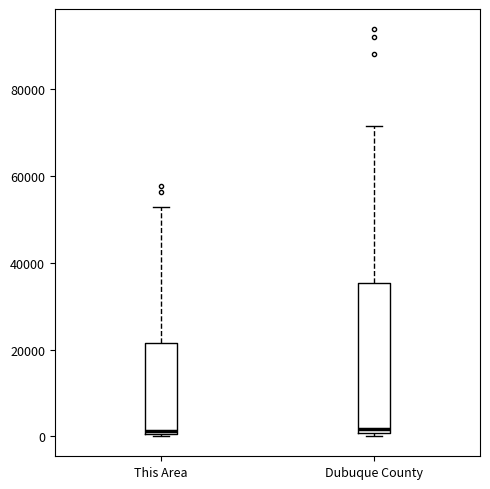

Reading left to right, transcribe this box plot: for each box, give where its median line is, the range the box spans, and where its two whiskers end, as read against the y-axis. The values are not printed on the chart, so give them approximately, as read against the axis.

This Area: median 2000, box 0 to 22000, whiskers 0 to 52000
Dubuque County: median 2000, box 0 to 36000, whiskers 0 to 72000